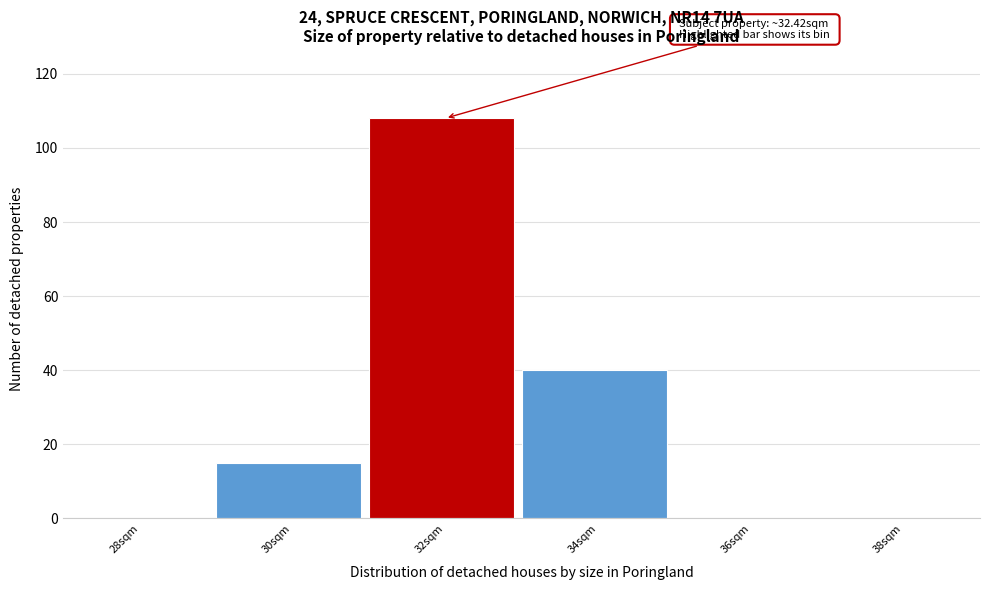

Reading left to right, transcribe all the data shown in this chart.

28sqm=0	30sqm=15	32sqm=108	34sqm=40	36sqm=0	38sqm=0